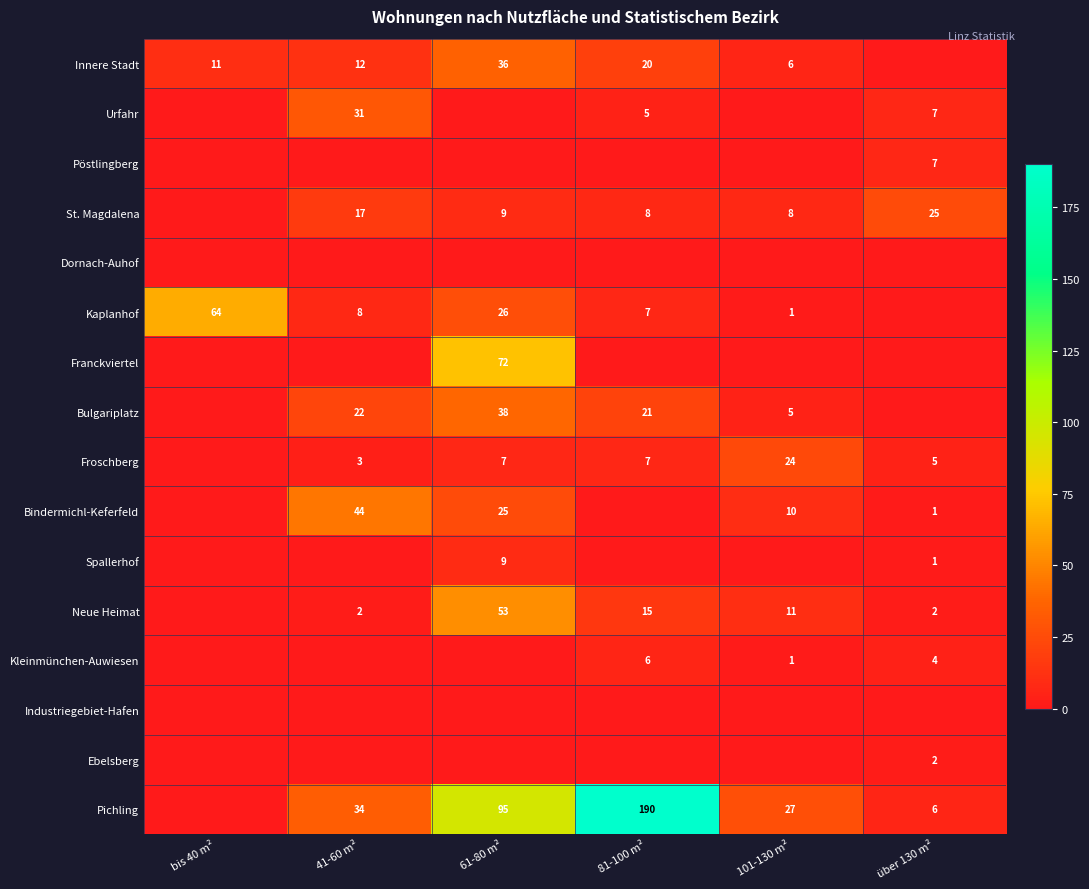

Is the value of Spallerhof at 61-80 m² greater than the value of Bindermichl-Keferfeld at 101-130 m²?

No